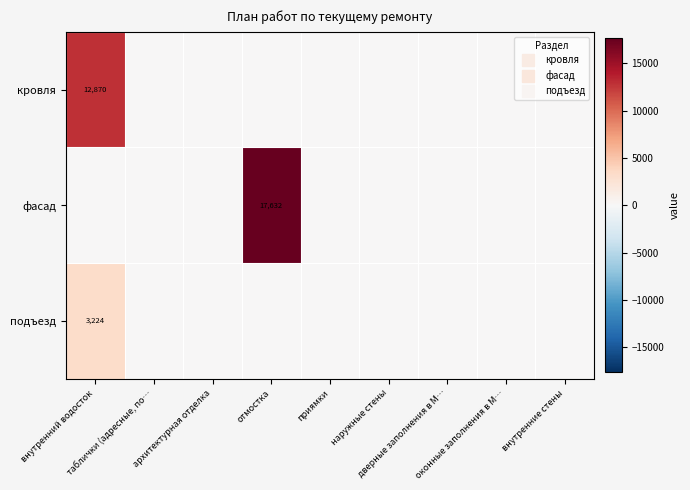

At which category is the sum across all series the highest?

отмостка